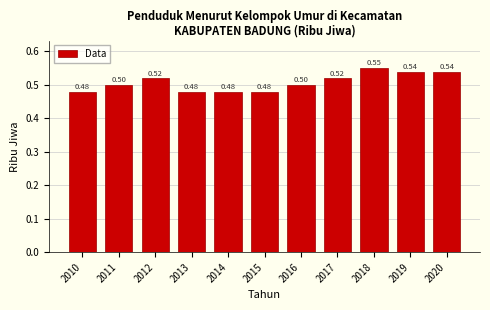

Between 2016 and 2019, which is larger?

2019